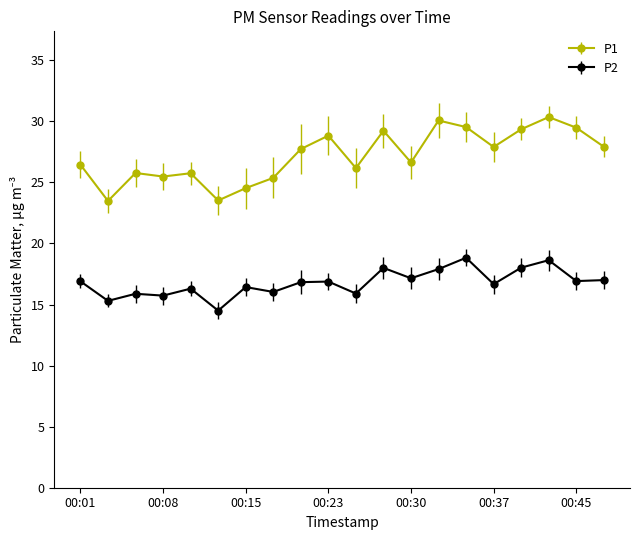

What is the maximum value for P1?

30.4